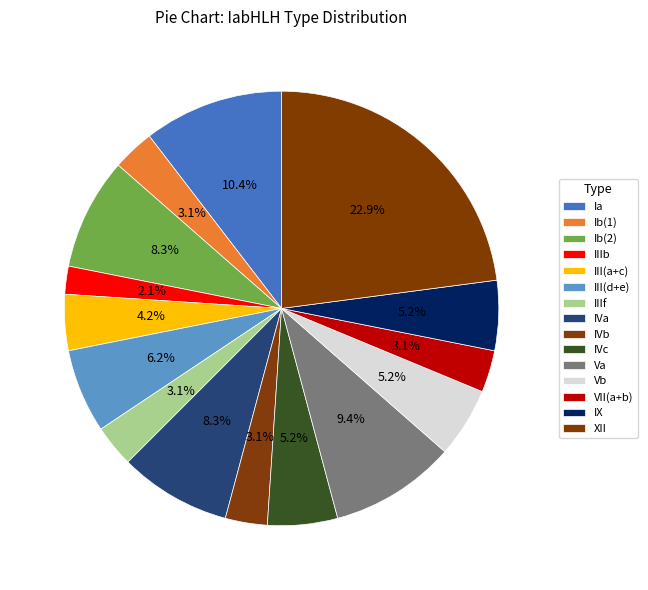

To the nearest percent, what is the average slice percentage?

7%